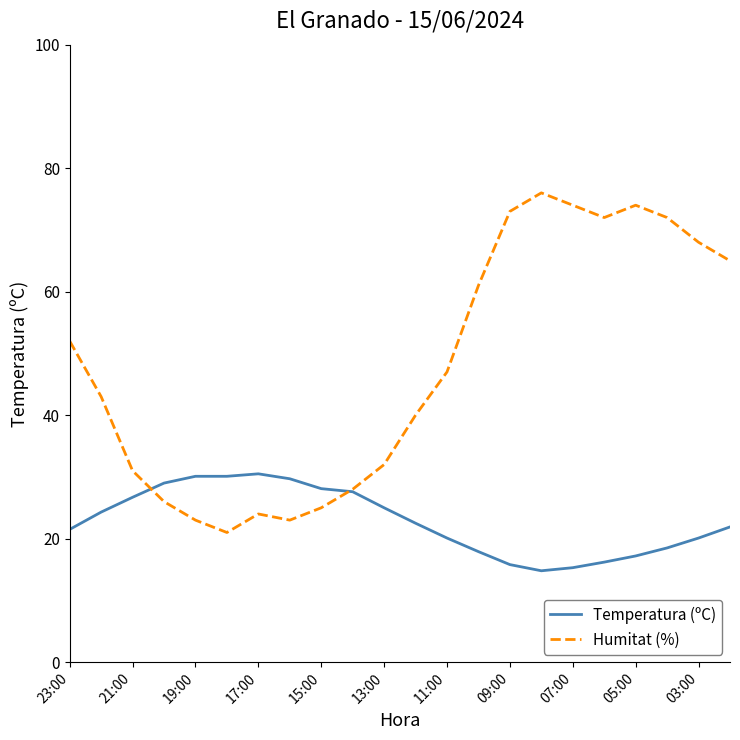

List the series in order of their overall mean, lowest first.

Temperatura (ºC), Humitat (%)